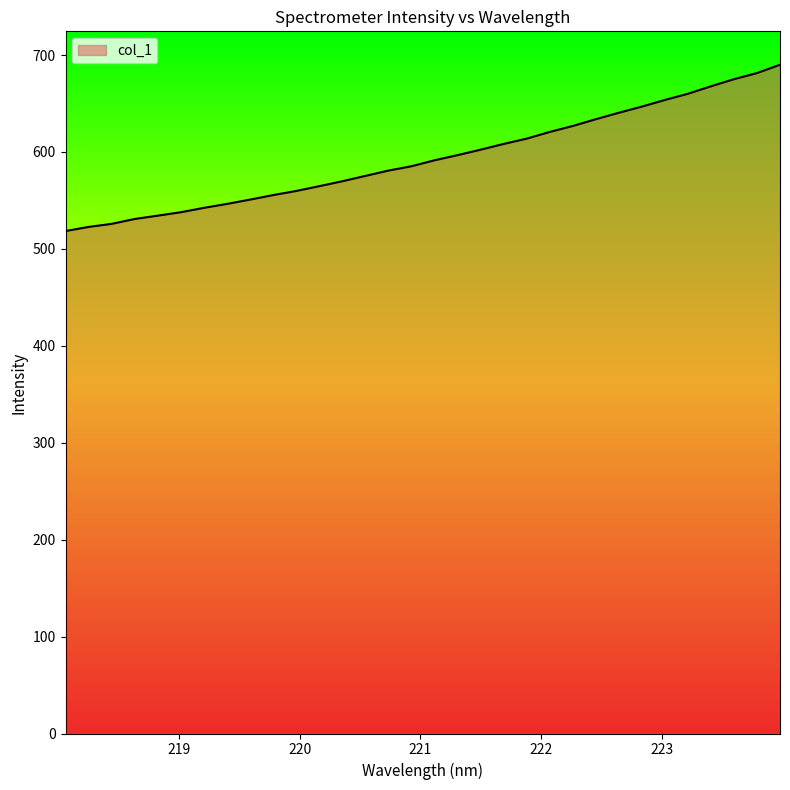

What is the difference between the maximum and minimum values?

171.5